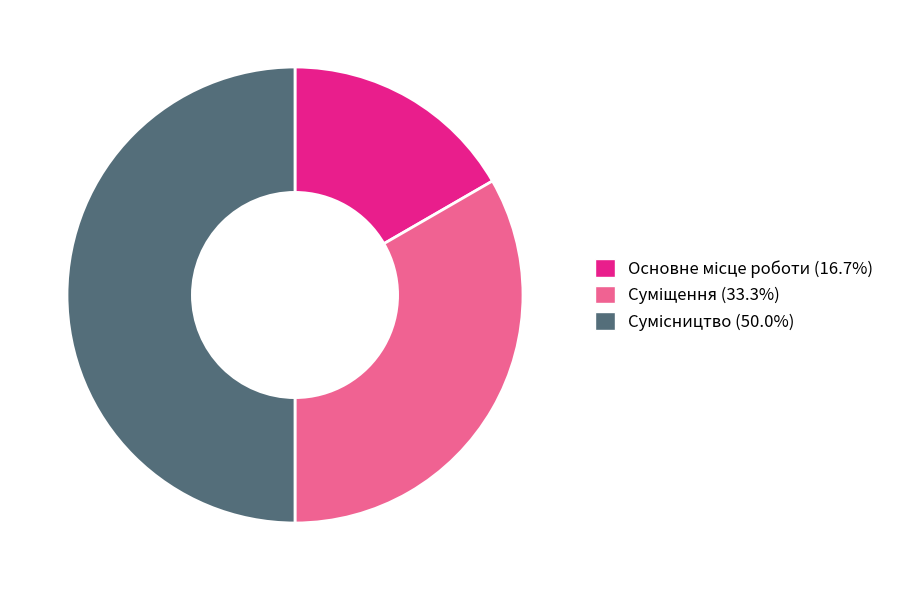

How many slices are in this pie chart?

3